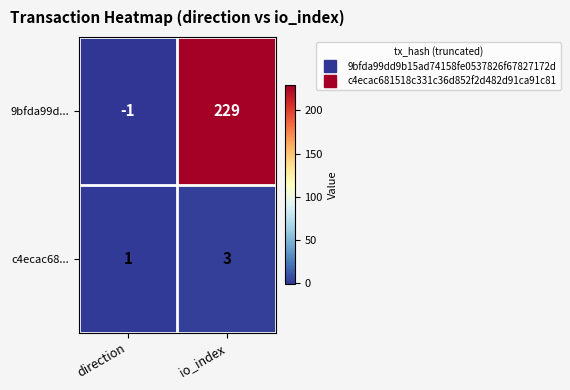

At which label is c4ecac68... closest to 2?

direction